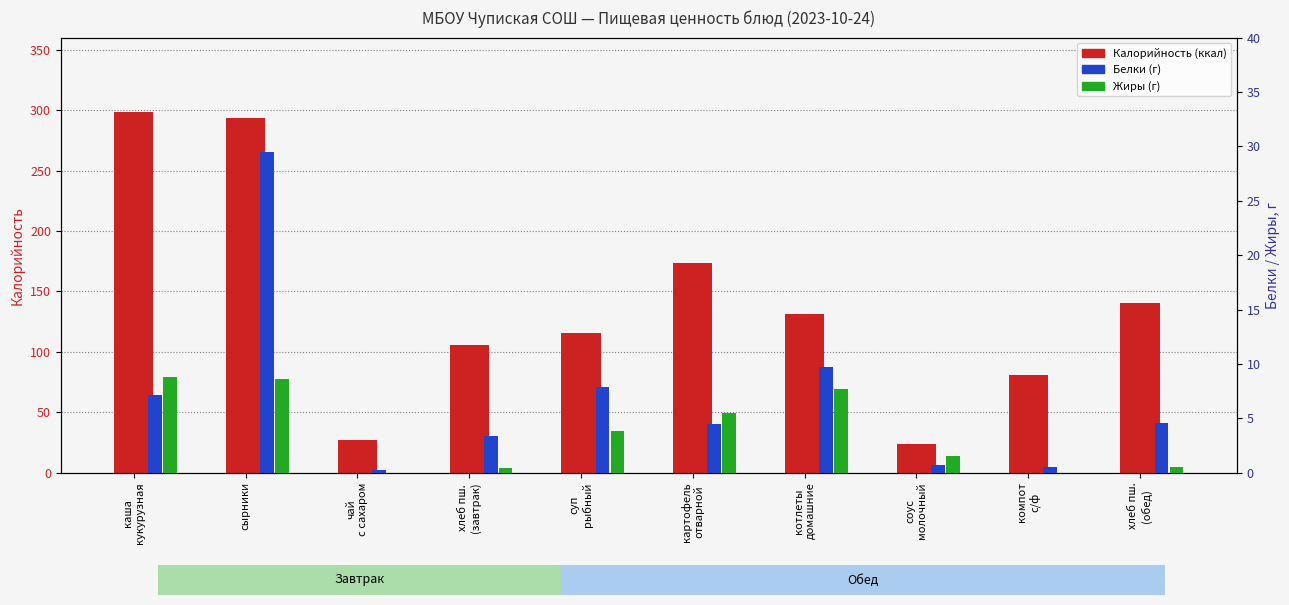

What is the value of the Жиры bar at the 10th from the left?

0.5